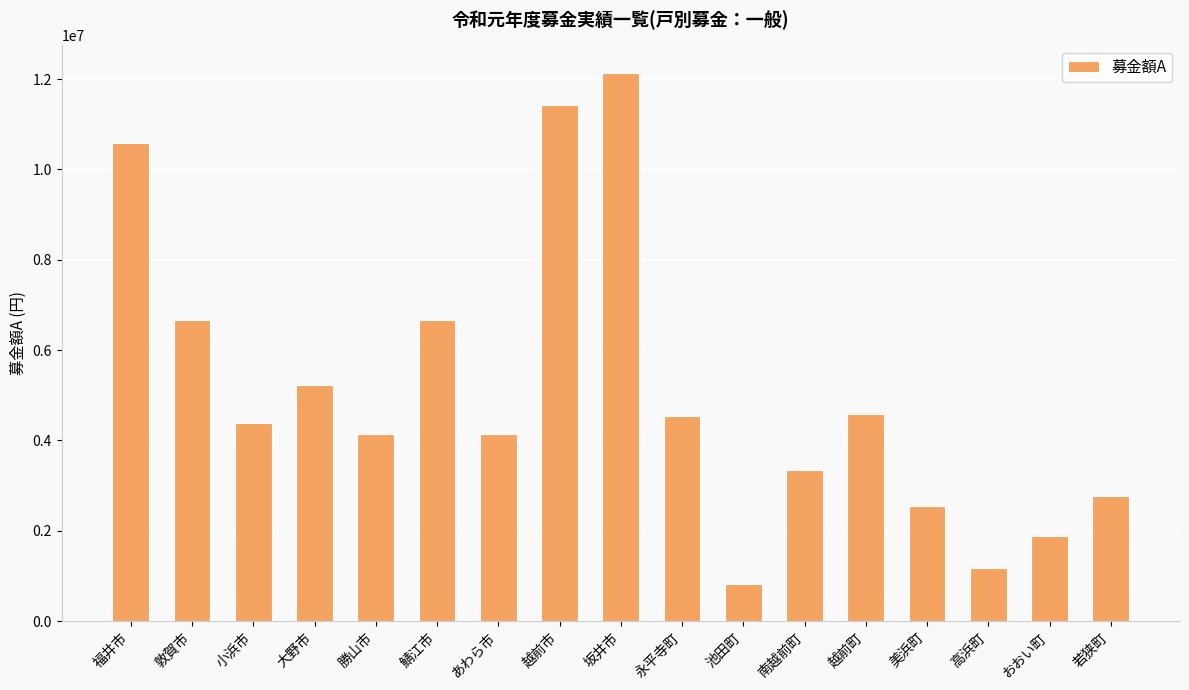

What is the ratio of the value at 敦賀市 to the value at 鯖江市?

1.0